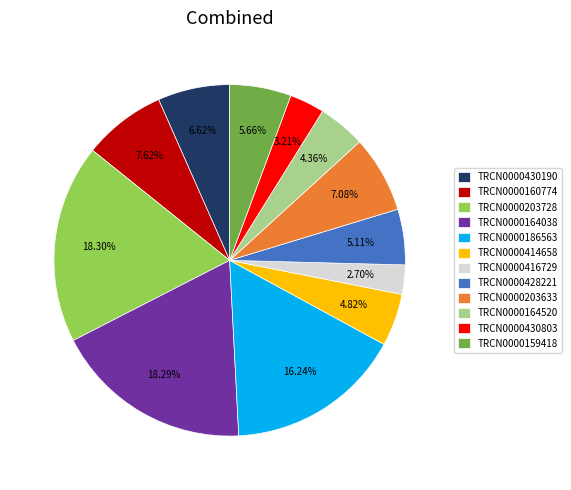

To the nearest percent, what percentage of the pie is TRCN0000164520?

4%